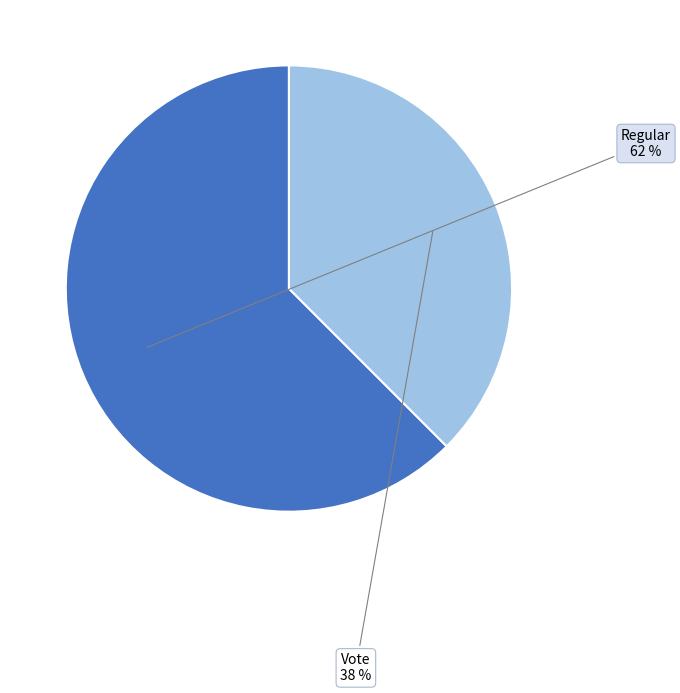

Is there any slice that represents more than half of the pie?

Yes